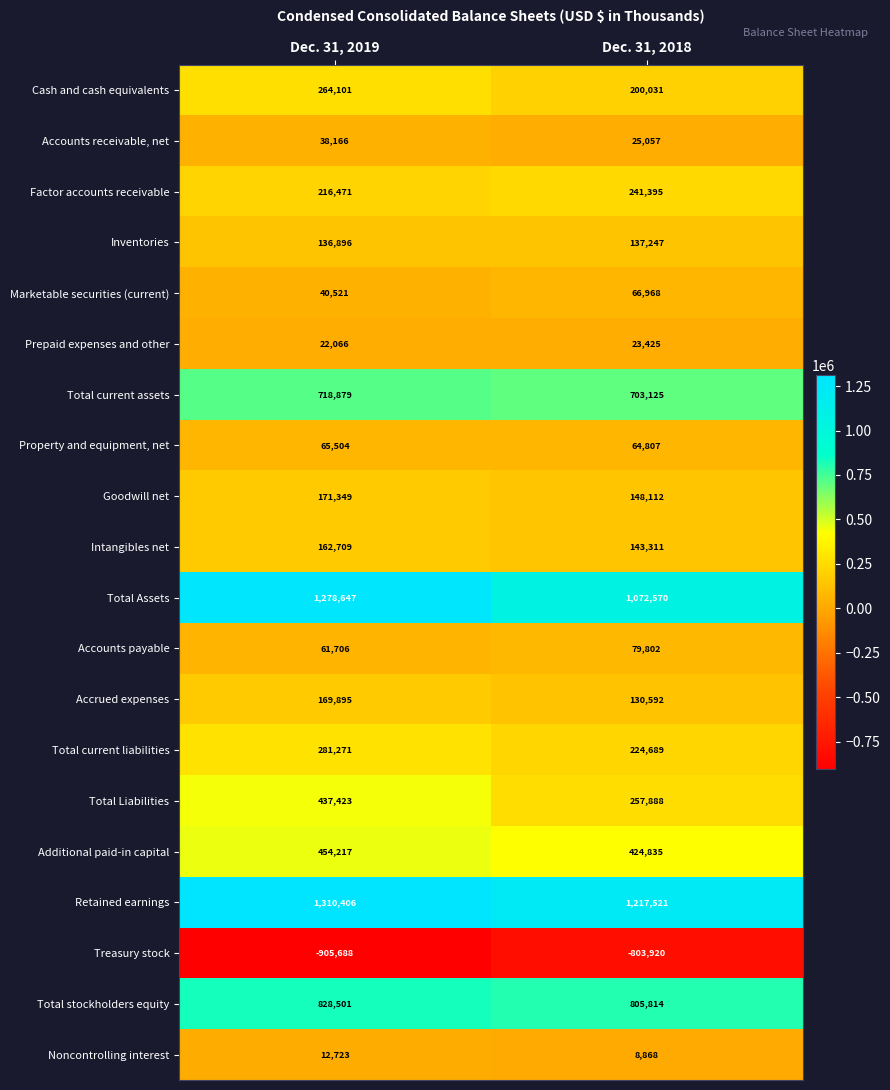

Is it true that Prepaid expenses and other equals 7298 at Dec. 31, 2019?

False